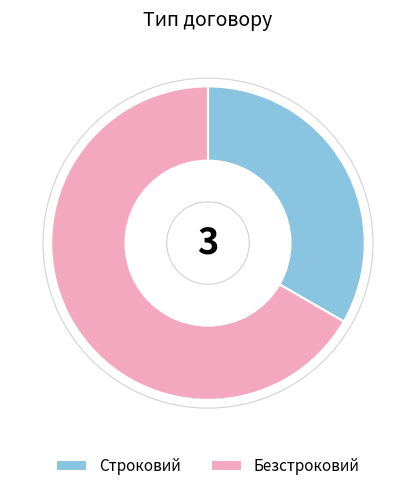

Count the number of slices in the pie.

2